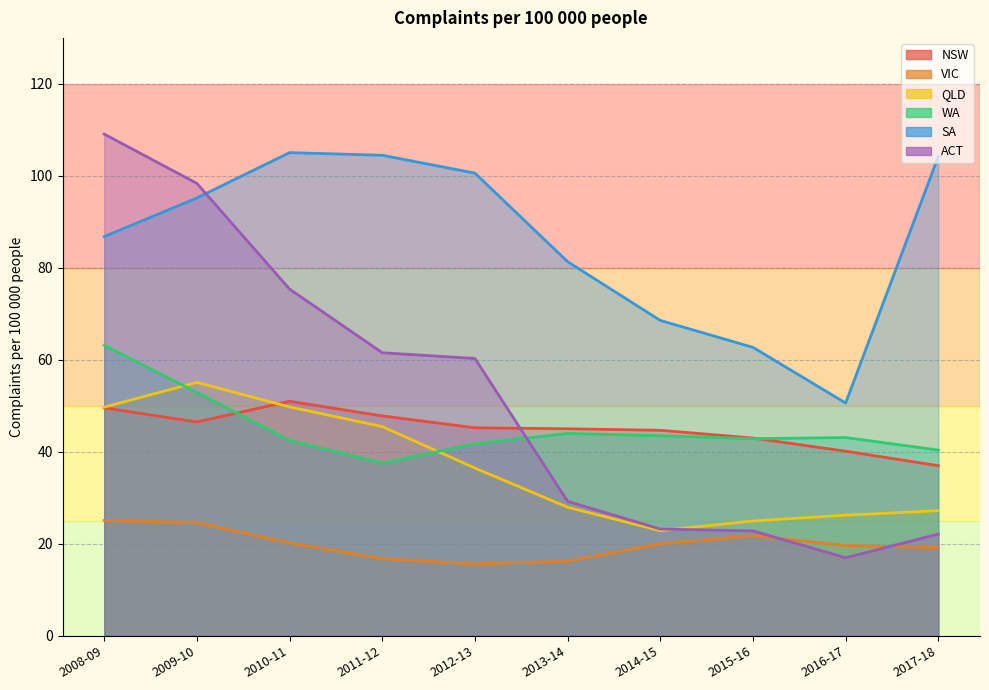

What is the total value across all series at 2009-10?

372.7